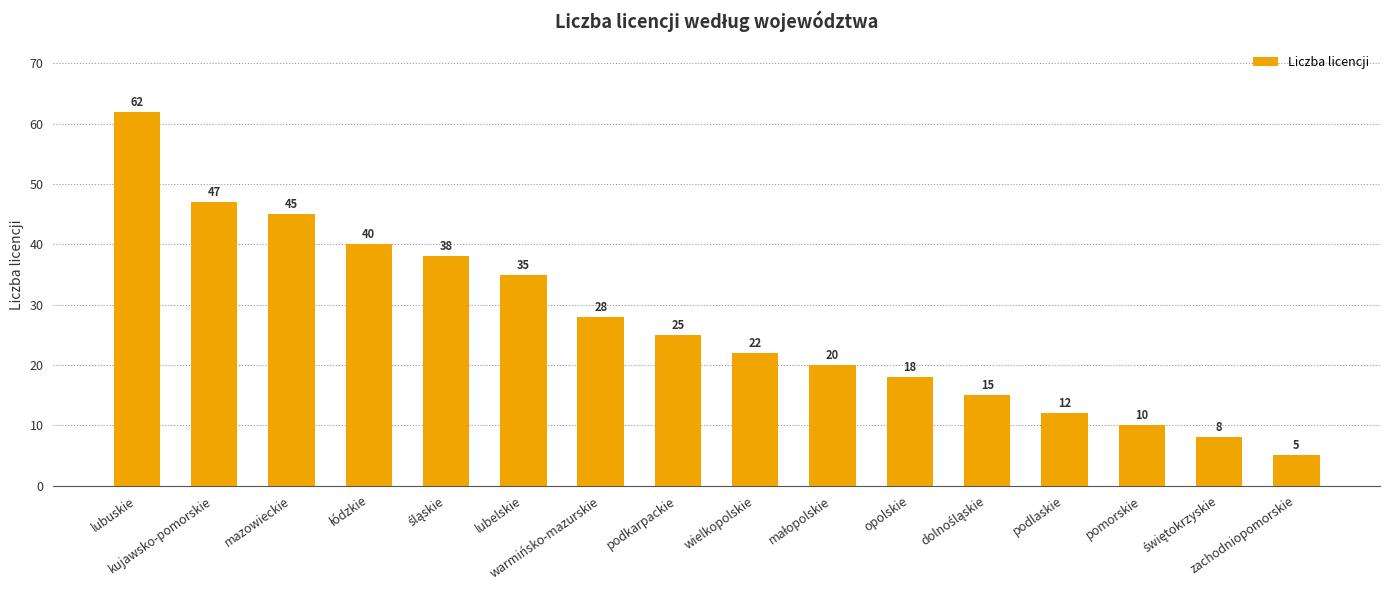

What is the difference between the values at wielkopolskie and opolskie?

4